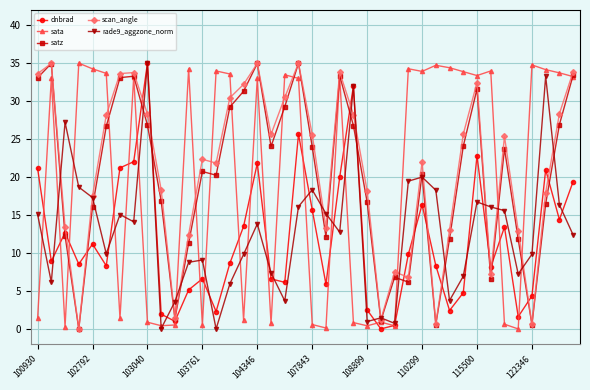

What is the highest value of the sata series?

35.0